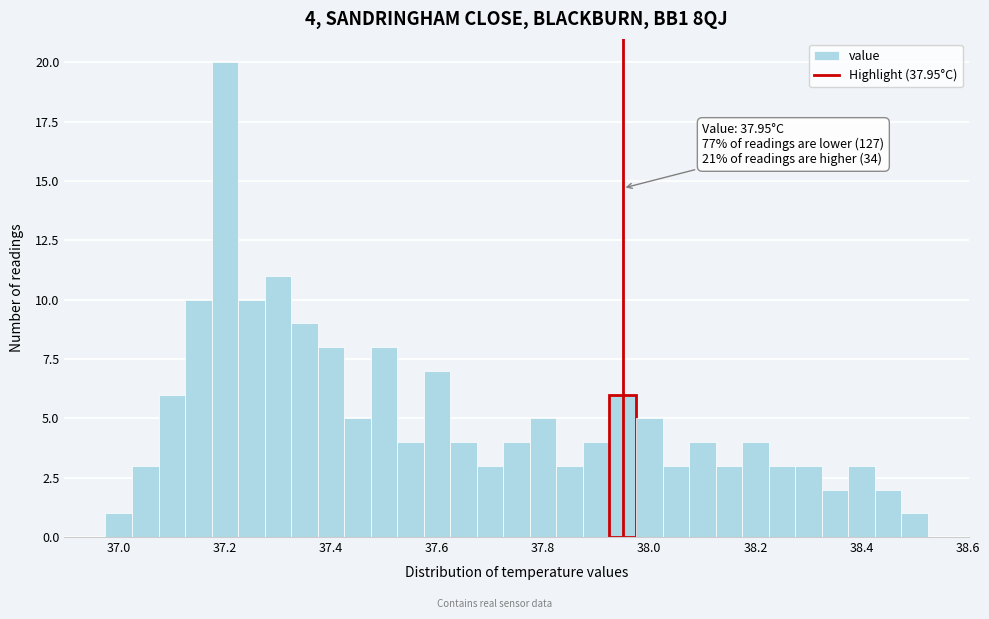

Around what value on the x-axis is the tallest bar? Give the approximate position of its centre, as read against the axis.

37.20